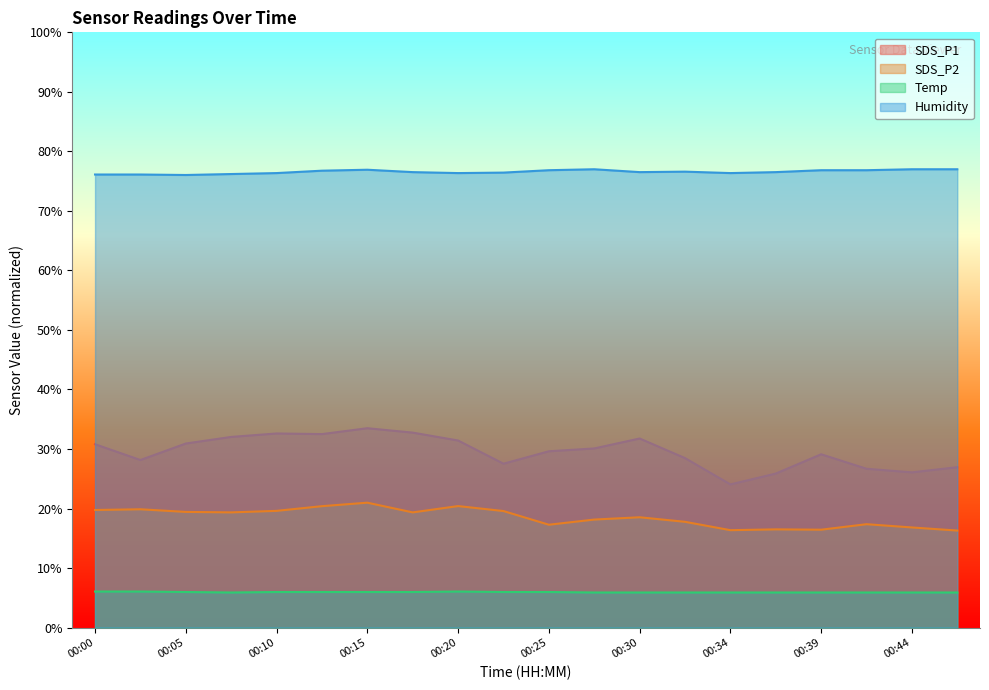

The value of SDS_P2 at 00:00 is 32.5. True or false?

False